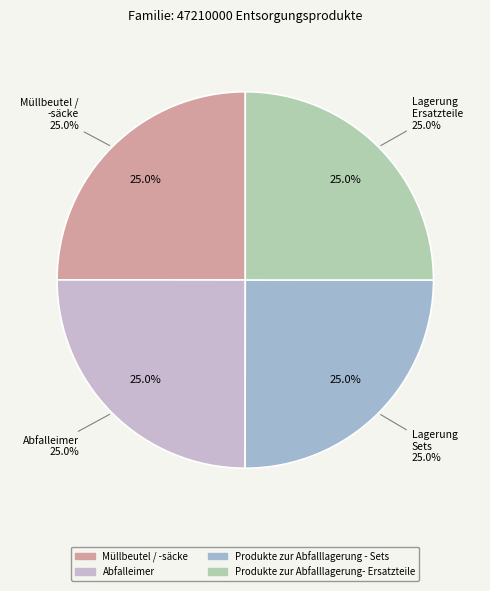

True or false: Produkte zur Abfalllagerung- Ersatzteile accounts for 25% of the total.

True